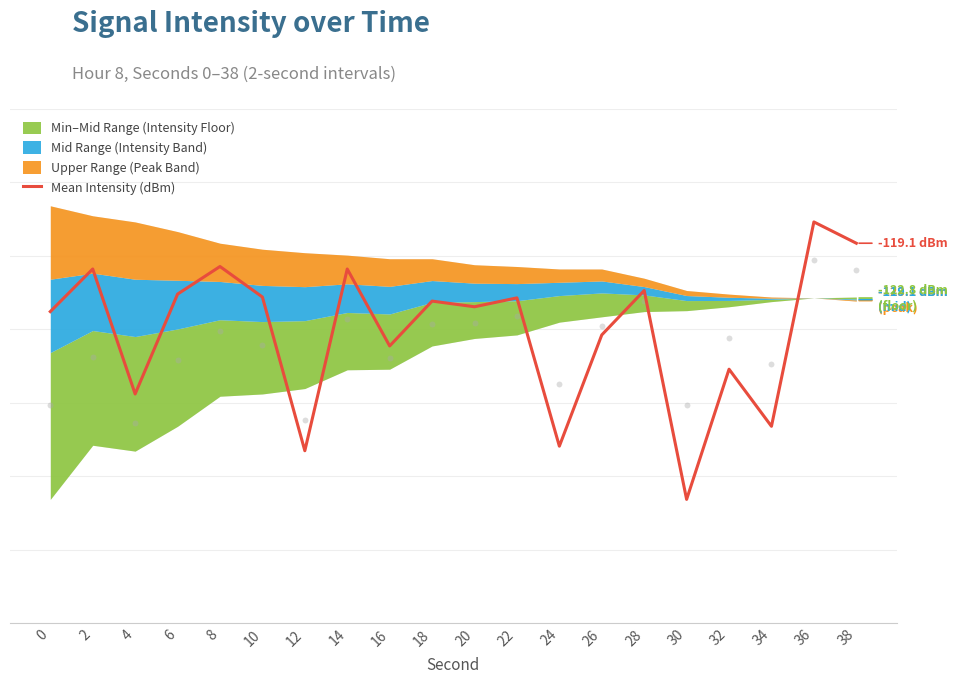

What is the change in value from 30 to 38?

+17.4